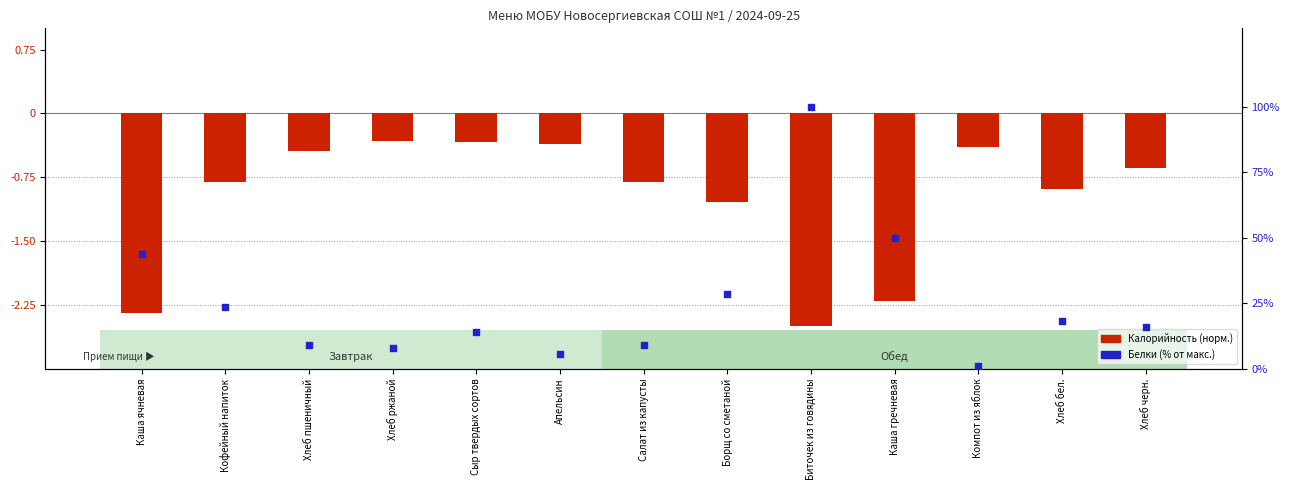

Is the value of Белки (% от макс.) at Компот из яблок greater than the value of Калорийность (норм.) at Сыр твердых сортов?

Yes